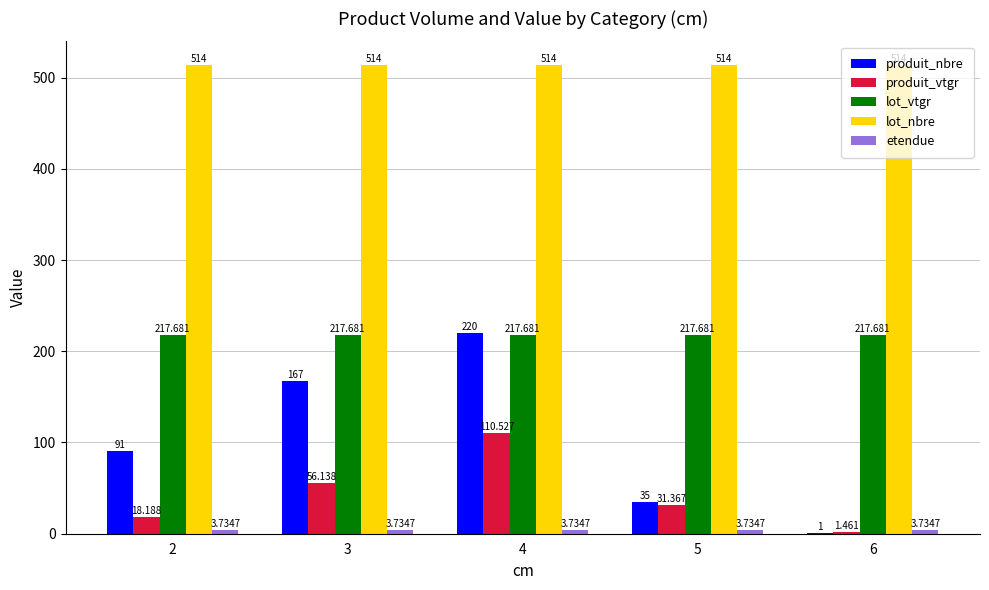

What is the spread (max minus min) of values at 3?

510.3